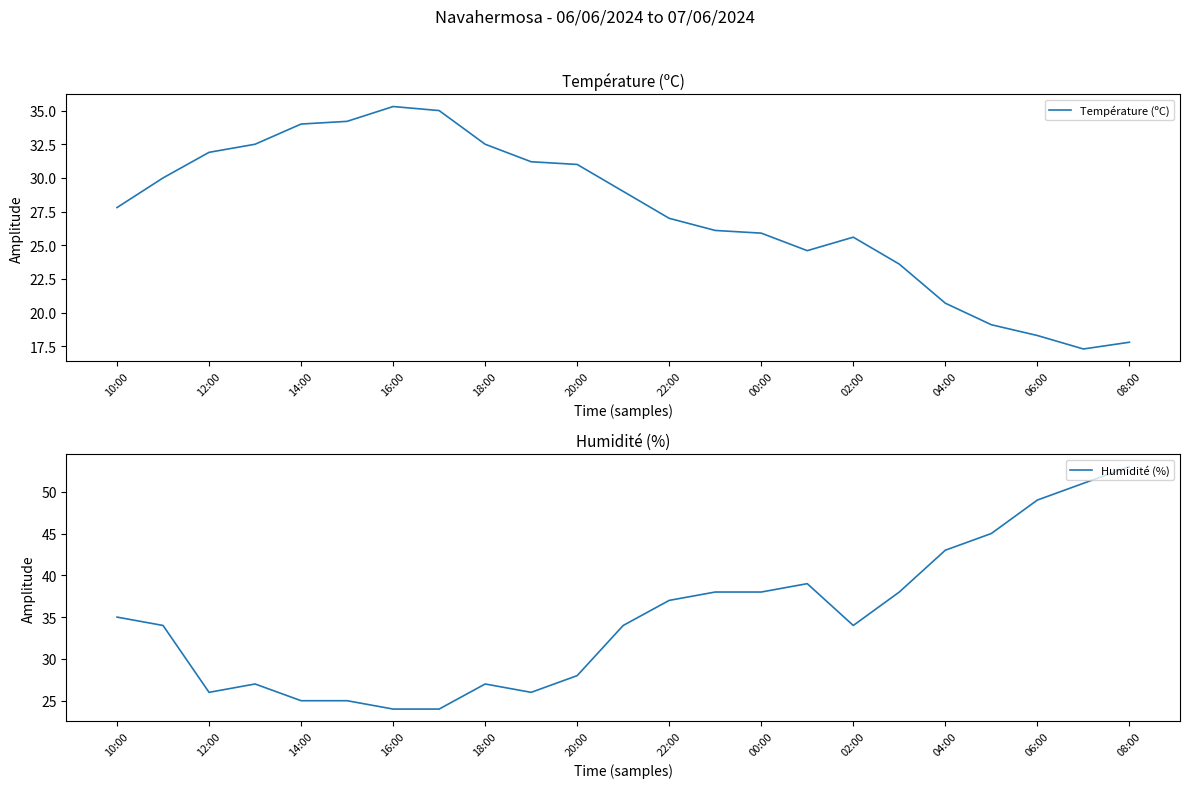

True or false: Température (ºC) has a value of 36.1 at 00:00.

False